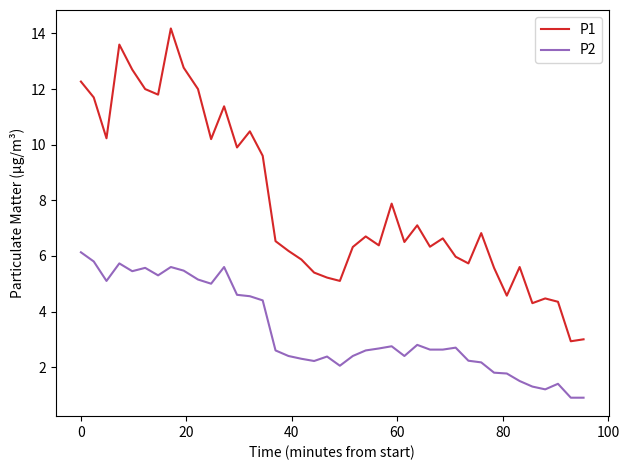

Rank the series by their maximum value, from lowest to highest.

P2, P1